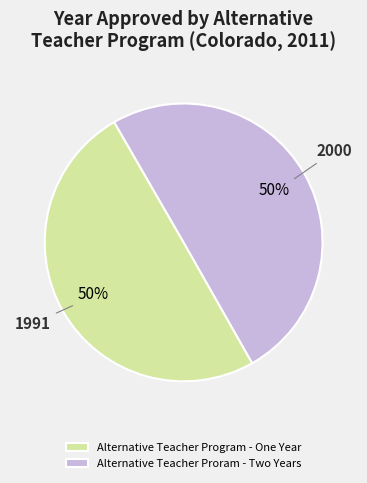

Approximately how many times larger is the value at Alternative Teacher Proram - Two Years compared to Alternative Teacher Program - One Year?

1.0